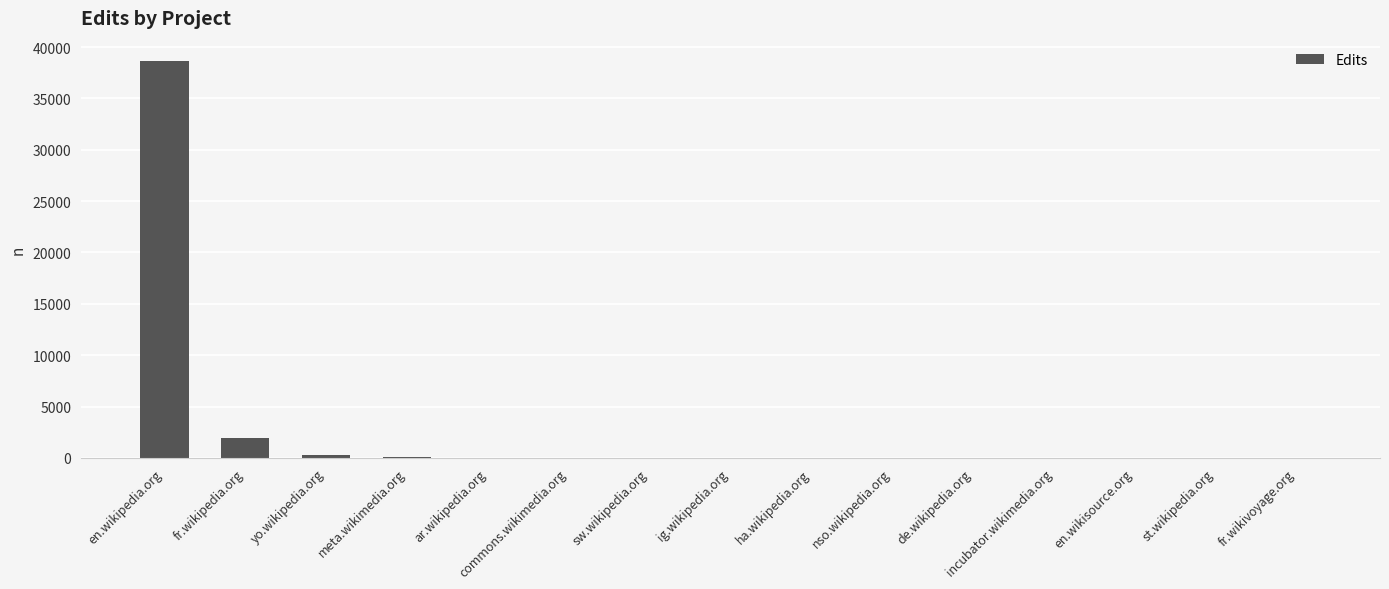

Which label corresponds to the largest value in the chart?

en.wikipedia.org